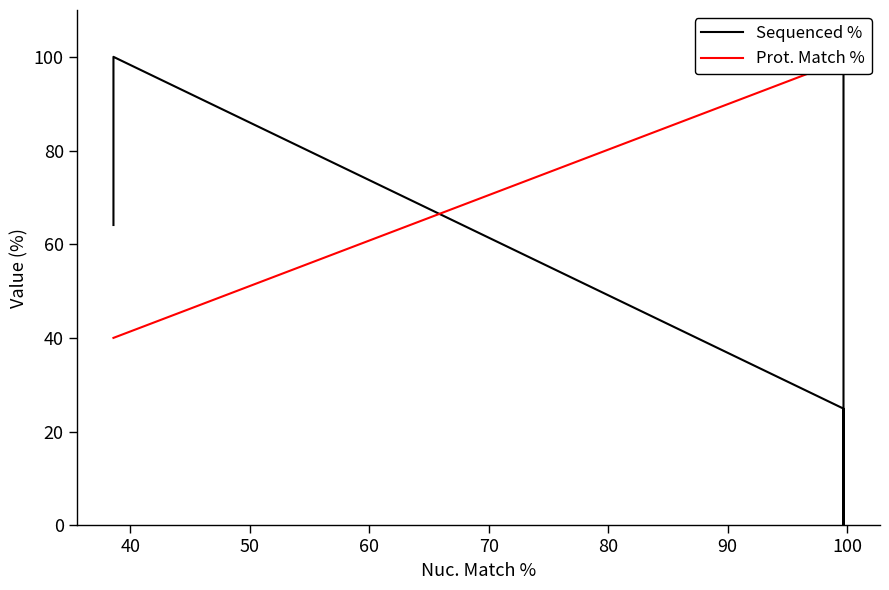

True or false: Sequenced % and Prot. Match % cross at least once.

True